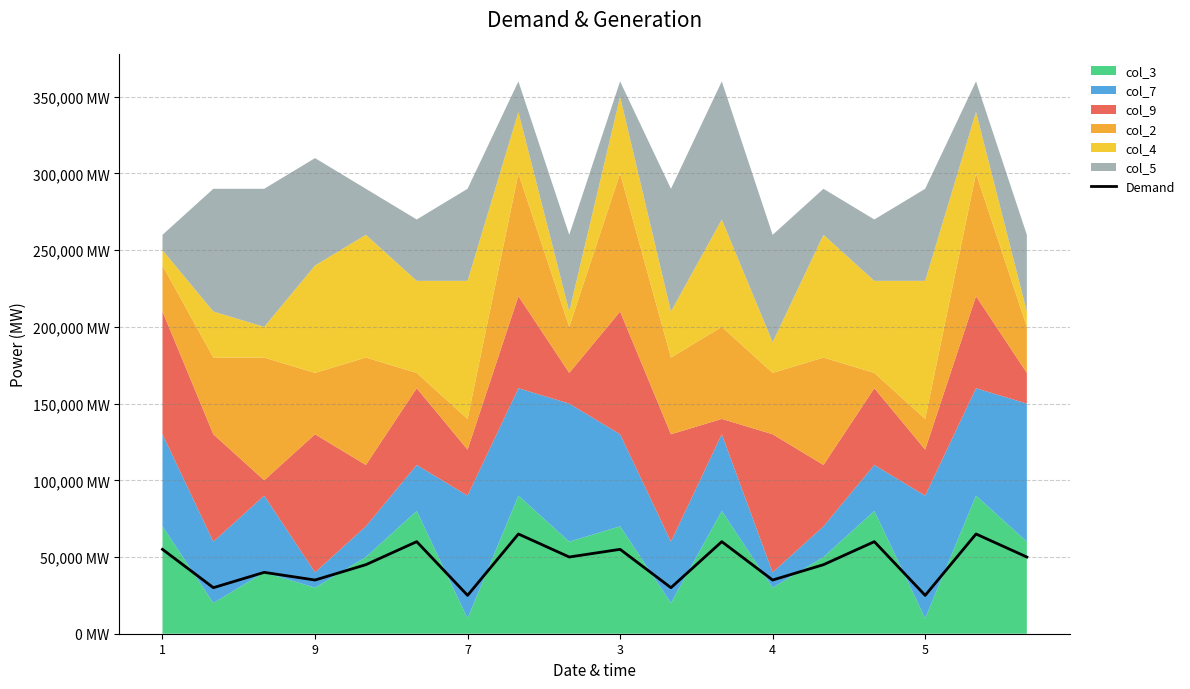

Where is the data nearest to the value 45000?

4